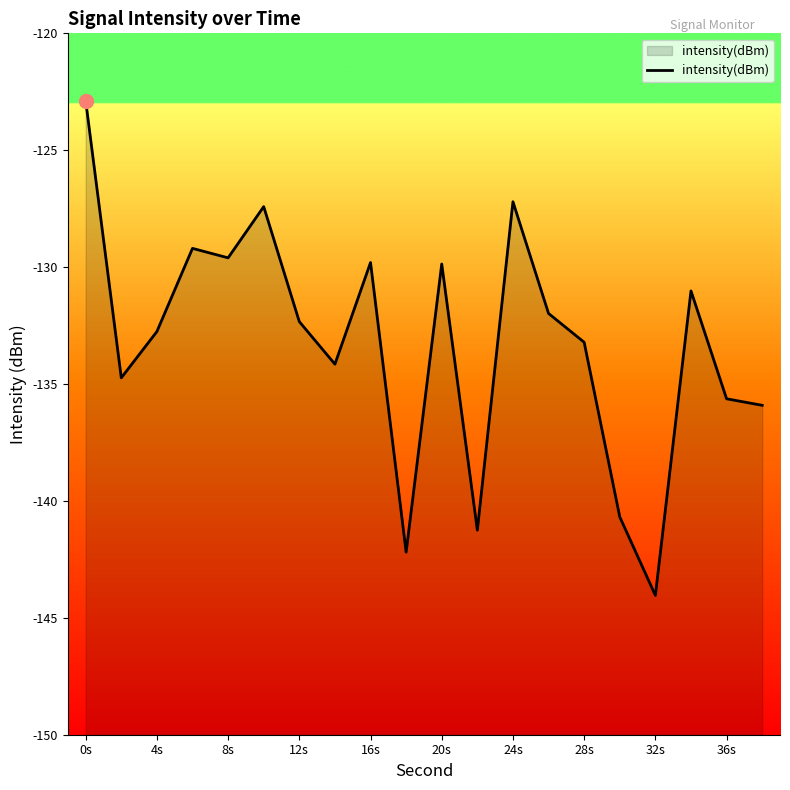

What is the difference between the maximum and minimum values?

21.2